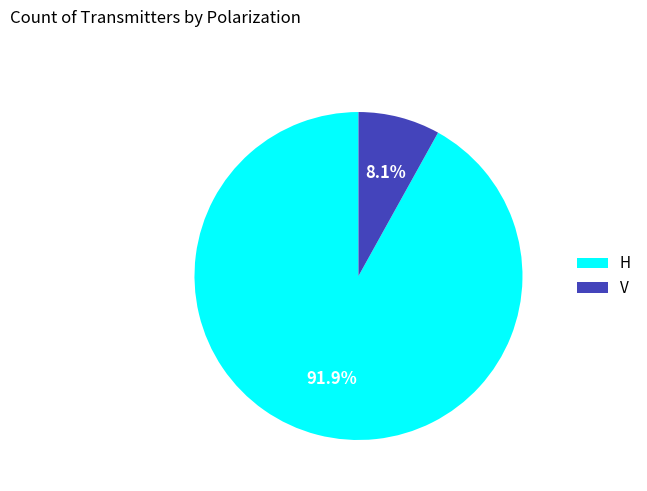

Which has a higher value, V or H?

H